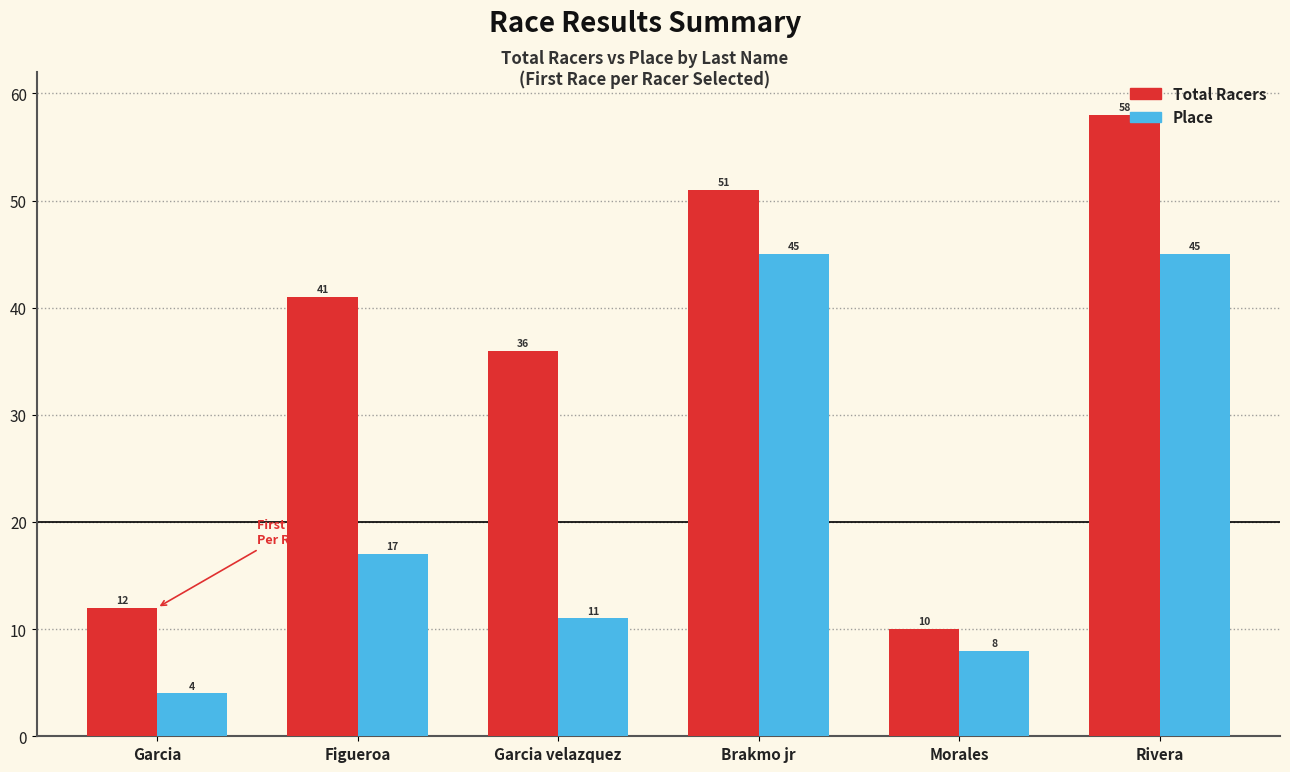

The value of Place at Brakmo jr is 45. True or false?

True